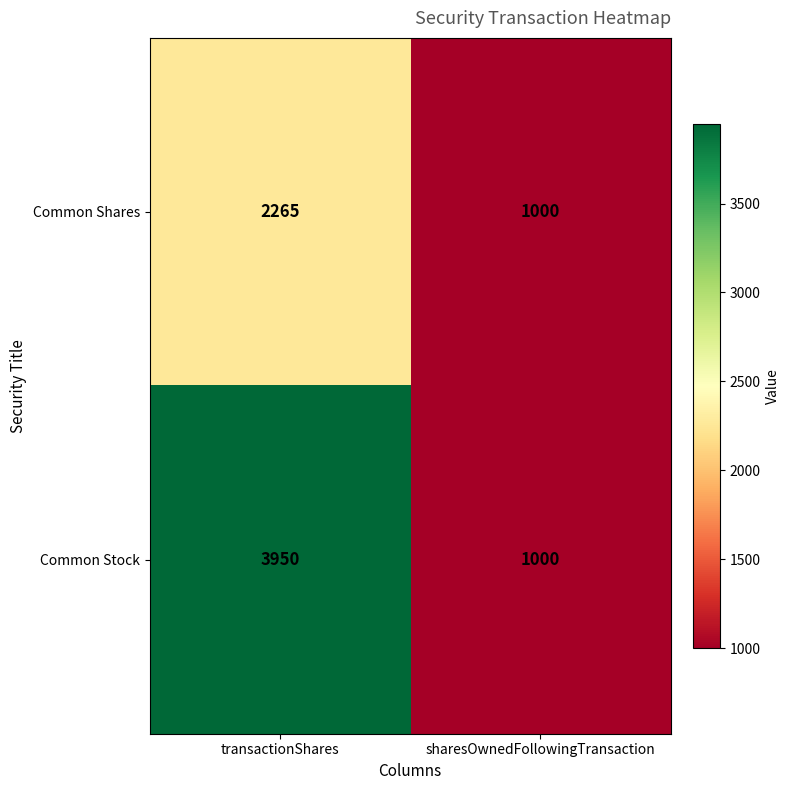

Which series has the largest total across all categories?

Common Stock